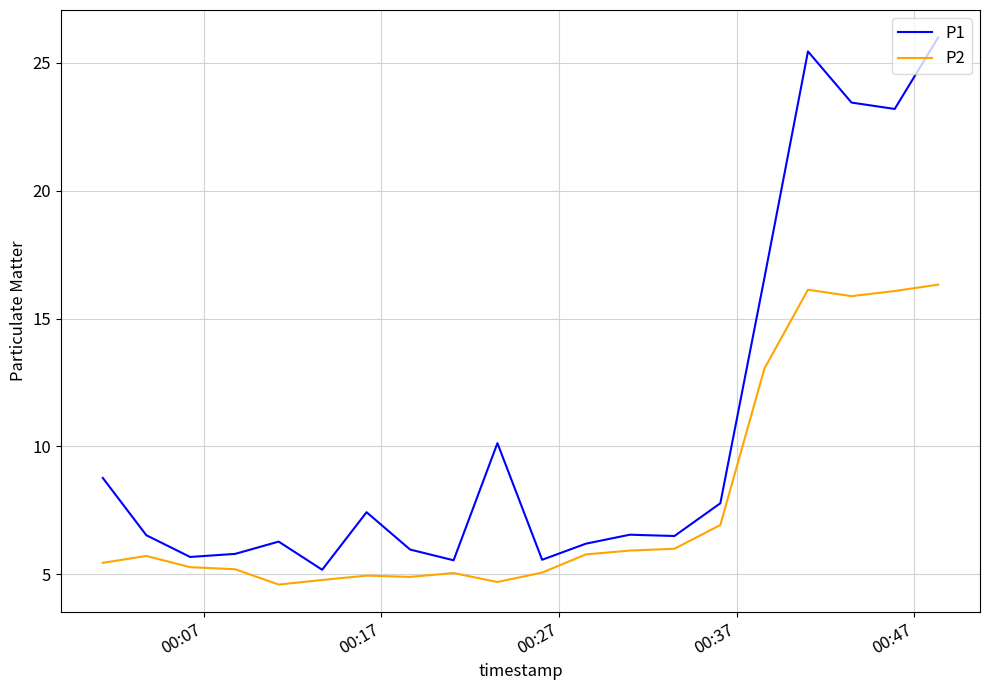

Rank the series by their maximum value, from lowest to highest.

P2, P1